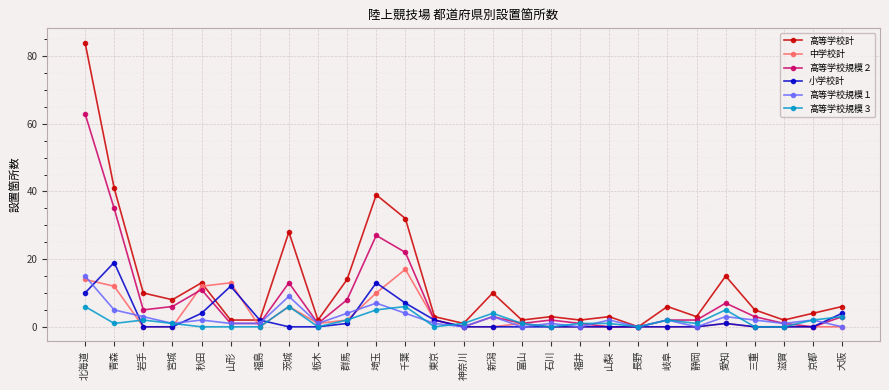

At how many categories does at least one series exceed 64?

1